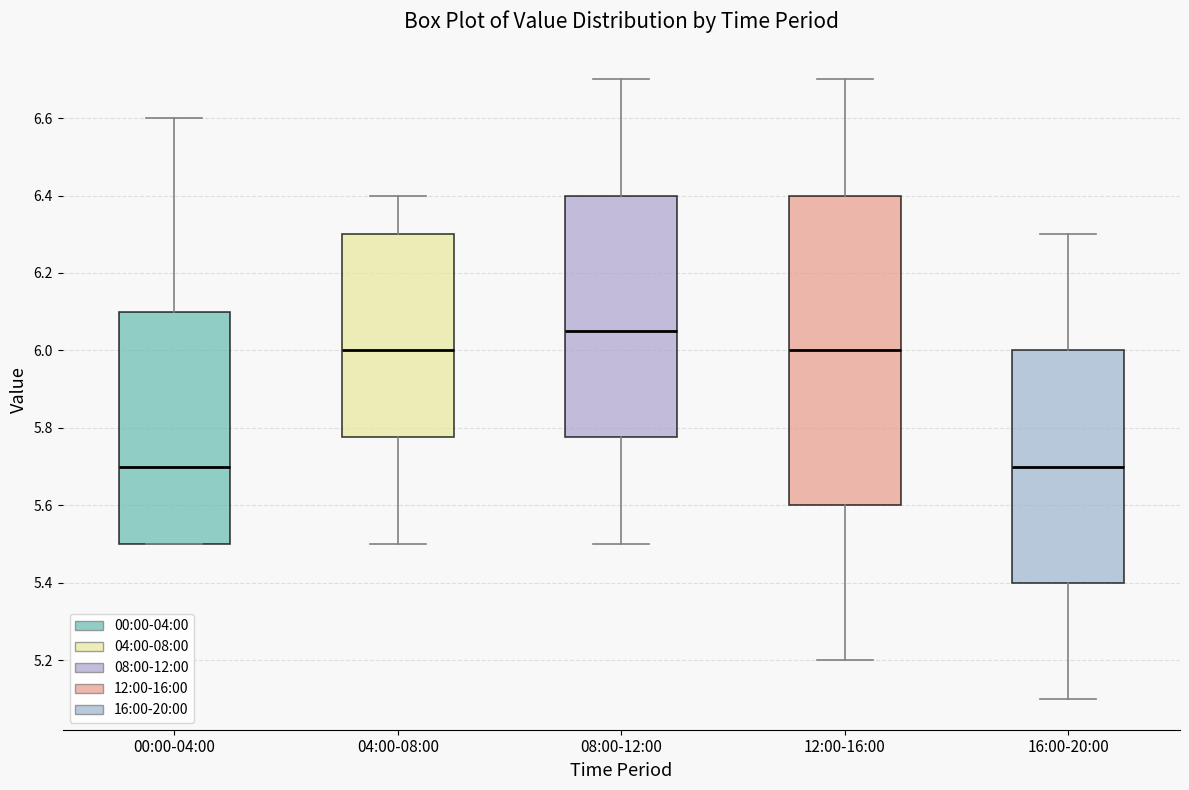

Where is the upper edge of the box for 00:00-04:00 on the y-axis? The values are not printed on the chart, so give them approximately, as read against the axis.

6.10